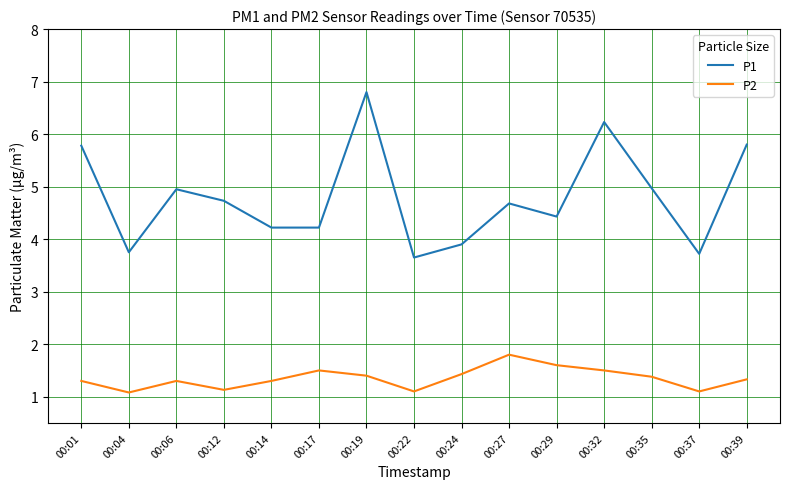

What is the difference between the P2 values at 00:17 and 00:35?

0.1